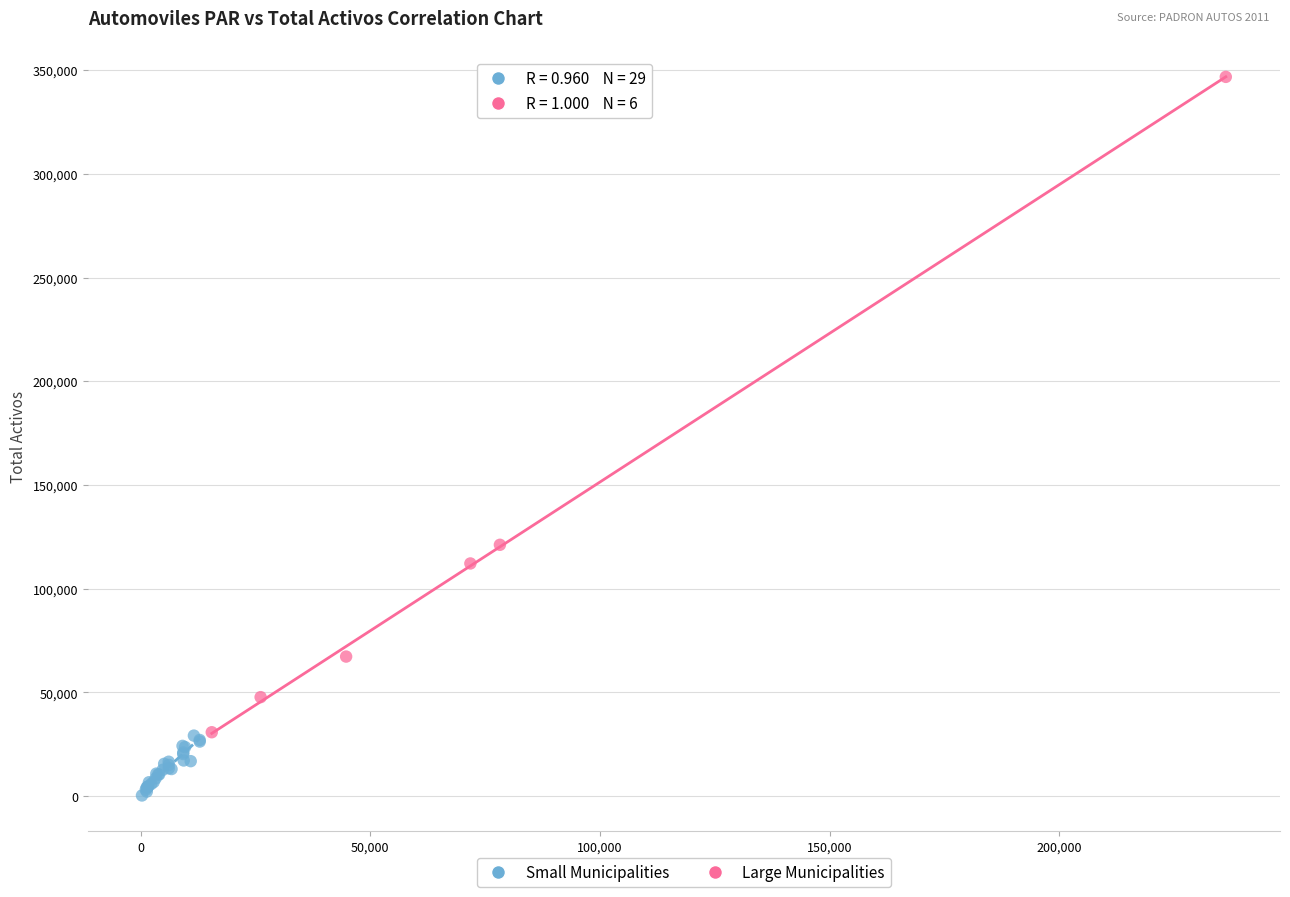

Which series has the widest spread of Y values?

Large Municipalities